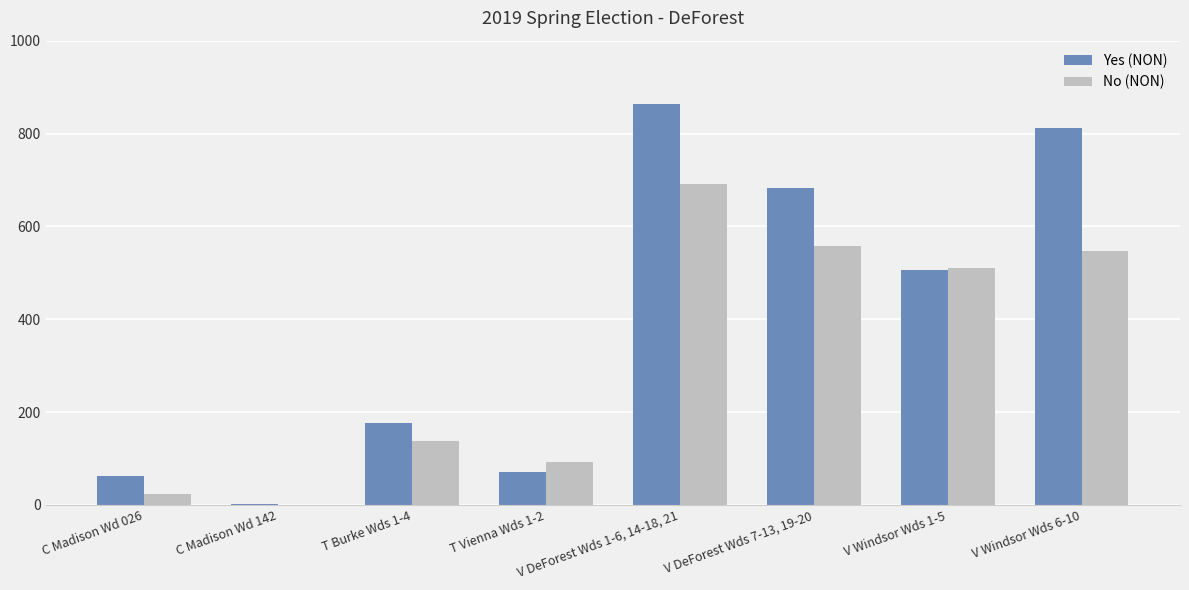

Which series has the largest total across all categories?

Yes (NON)